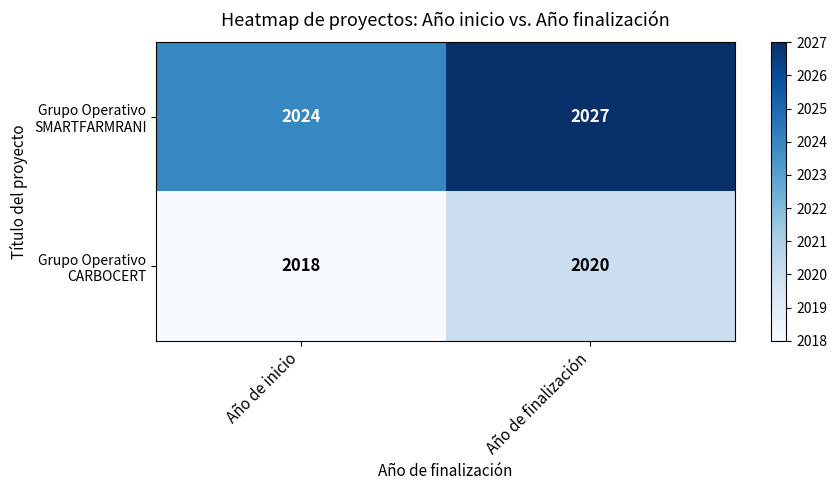

At which category is the sum across all series the highest?

Año de finalización